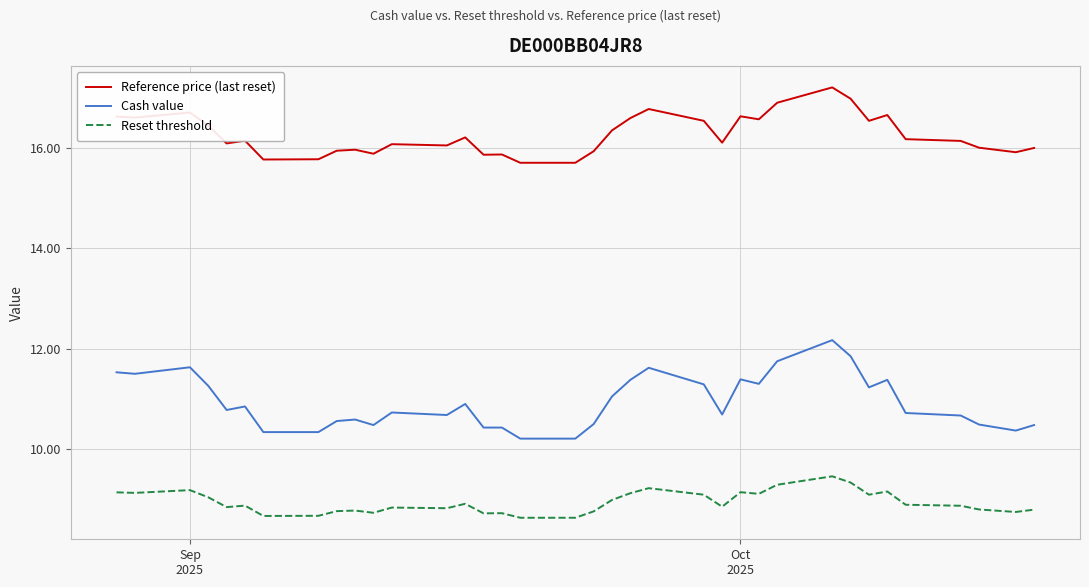

How many interior local valleys does the Reference price (last reset) series have?

9